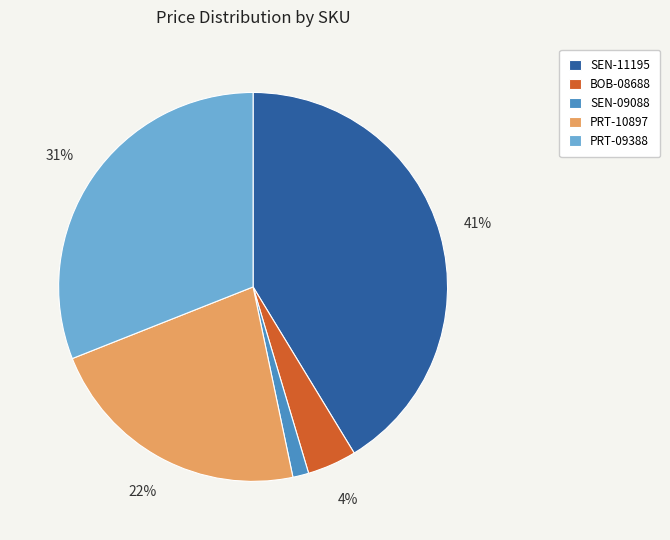

Which slice is the smallest?

SEN-09088